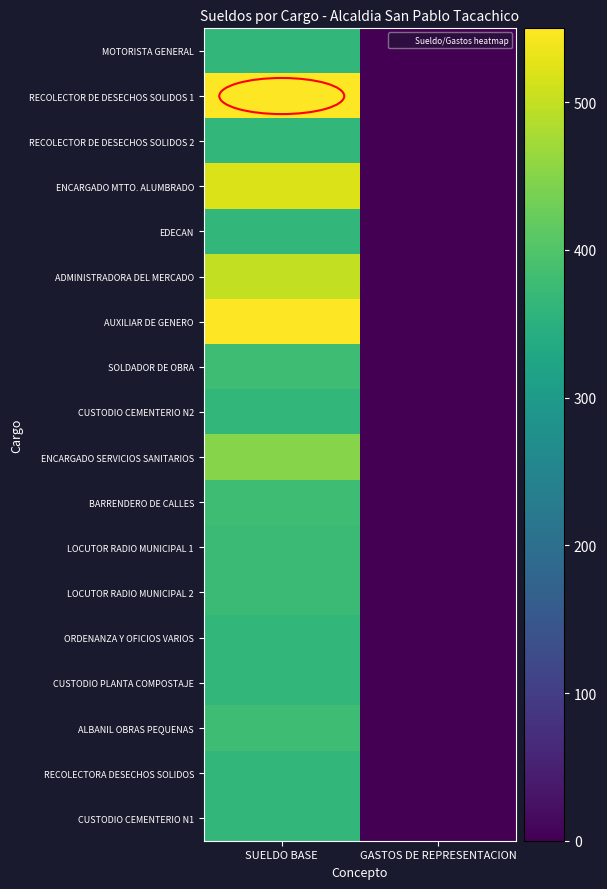

Reading left to right, extract all data points from this chart.

MOTORISTA GENERAL: SUELDO BASE=365.0	GASTOS DE REPRESENTACION=0.0
RECOLECTOR DE DESECHOS SOLIDOS 1: SUELDO BASE=550.0	GASTOS DE REPRESENTACION=0.0
RECOLECTOR DE DESECHOS SOLIDOS 2: SUELDO BASE=365.0	GASTOS DE REPRESENTACION=0.0
ENCARGADO MTTO. ALUMBRADO: SUELDO BASE=520.0	GASTOS DE REPRESENTACION=0.0
EDECAN: SUELDO BASE=365.0	GASTOS DE REPRESENTACION=0.0
ADMINISTRADORA DEL MERCADO: SUELDO BASE=500.0	GASTOS DE REPRESENTACION=0.0
AUXILIAR DE GENERO: SUELDO BASE=548.7	GASTOS DE REPRESENTACION=0.0
SOLDADOR DE OBRA: SUELDO BASE=380.0	GASTOS DE REPRESENTACION=0.0
CUSTODIO CEMENTERIO N2: SUELDO BASE=365.0	GASTOS DE REPRESENTACION=0.0
ENCARGADO SERVICIOS SANITARIOS: SUELDO BASE=450.0	GASTOS DE REPRESENTACION=0.0
BARRENDERO DE CALLES: SUELDO BASE=380.0	GASTOS DE REPRESENTACION=0.0
LOCUTOR RADIO MUNICIPAL 1: SUELDO BASE=375.0	GASTOS DE REPRESENTACION=0.0
LOCUTOR RADIO MUNICIPAL 2: SUELDO BASE=375.0	GASTOS DE REPRESENTACION=0.0
ORDENANZA Y OFICIOS VARIOS: SUELDO BASE=365.0	GASTOS DE REPRESENTACION=0.0
CUSTODIO PLANTA COMPOSTAJE: SUELDO BASE=365.0	GASTOS DE REPRESENTACION=0.0
ALBANIL OBRAS PEQUENAS: SUELDO BASE=380.0	GASTOS DE REPRESENTACION=0.0
RECOLECTORA DESECHOS SOLIDOS: SUELDO BASE=365.0	GASTOS DE REPRESENTACION=0.0
CUSTODIO CEMENTERIO N1: SUELDO BASE=365.0	GASTOS DE REPRESENTACION=0.0